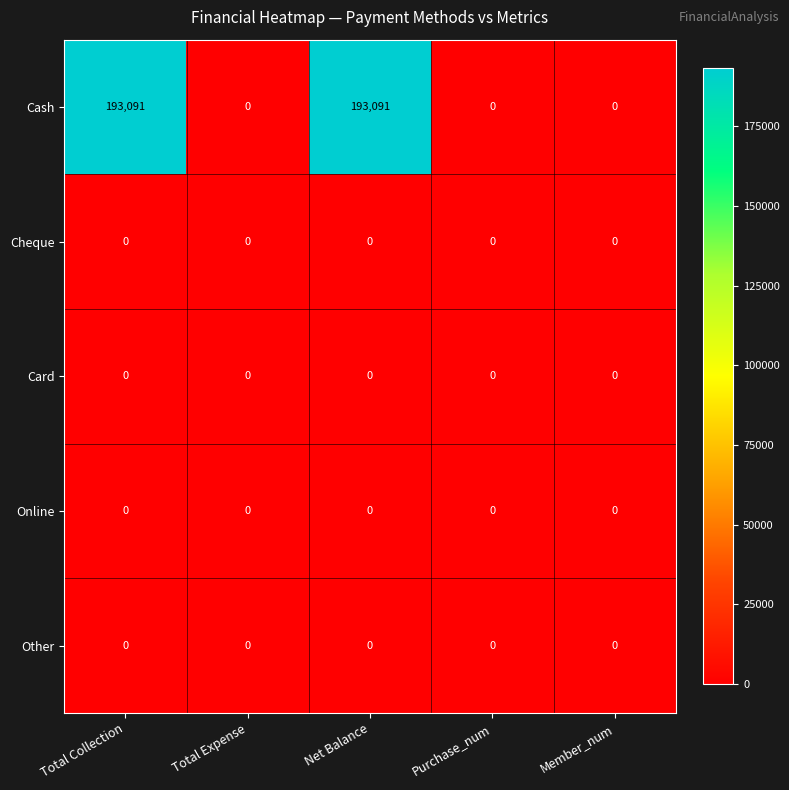

The Other series shows 0 at Total Collection. True or false?

True